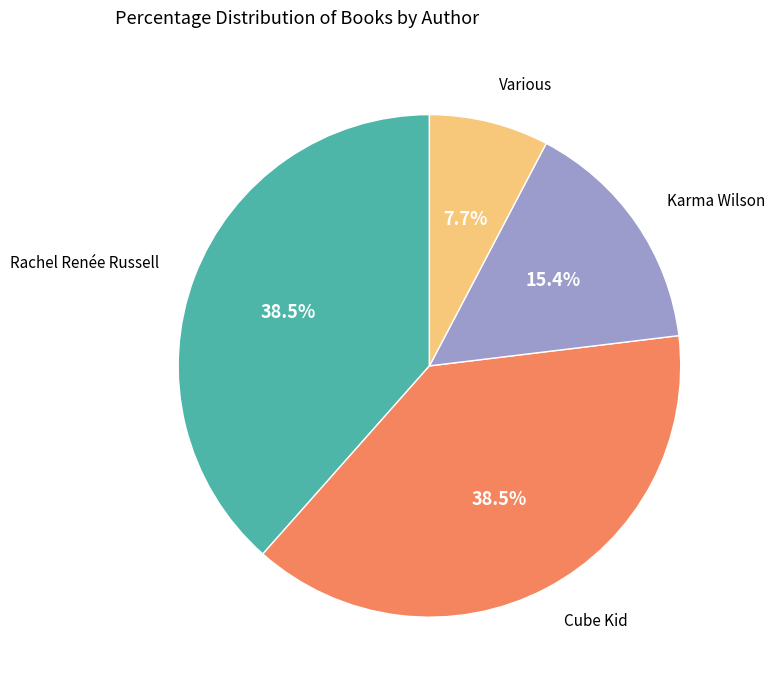

To the nearest percent, what is the average slice percentage?

25%